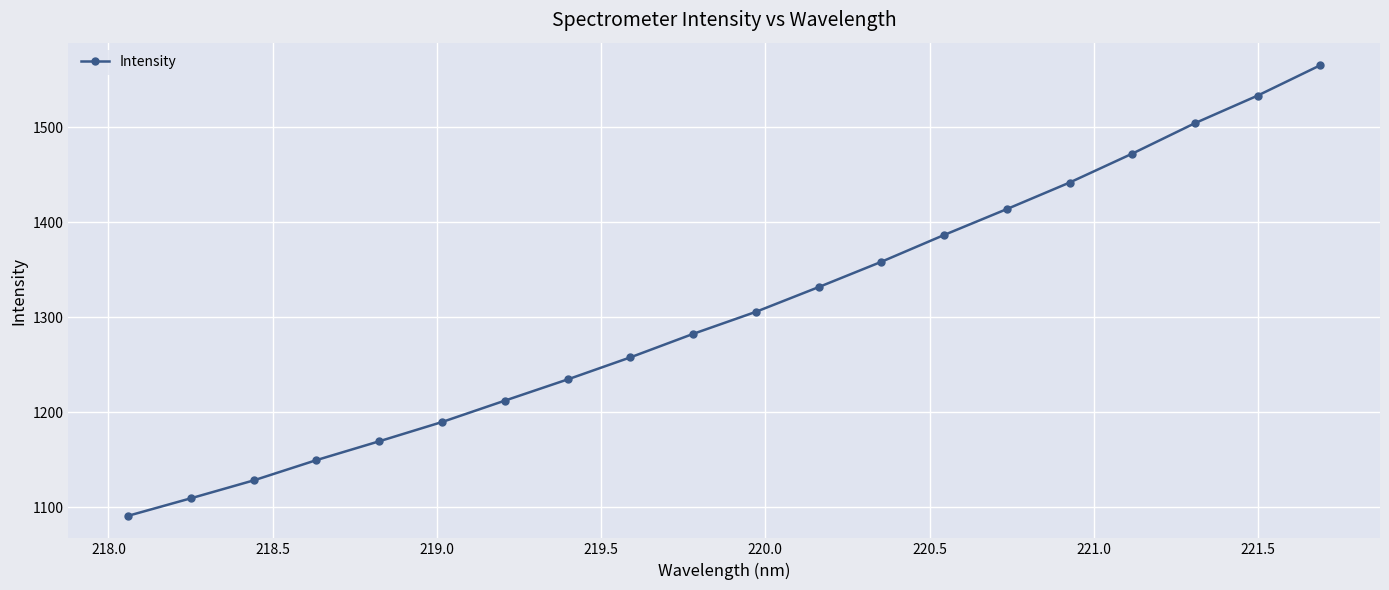

What is the sum of all values?

26136.0